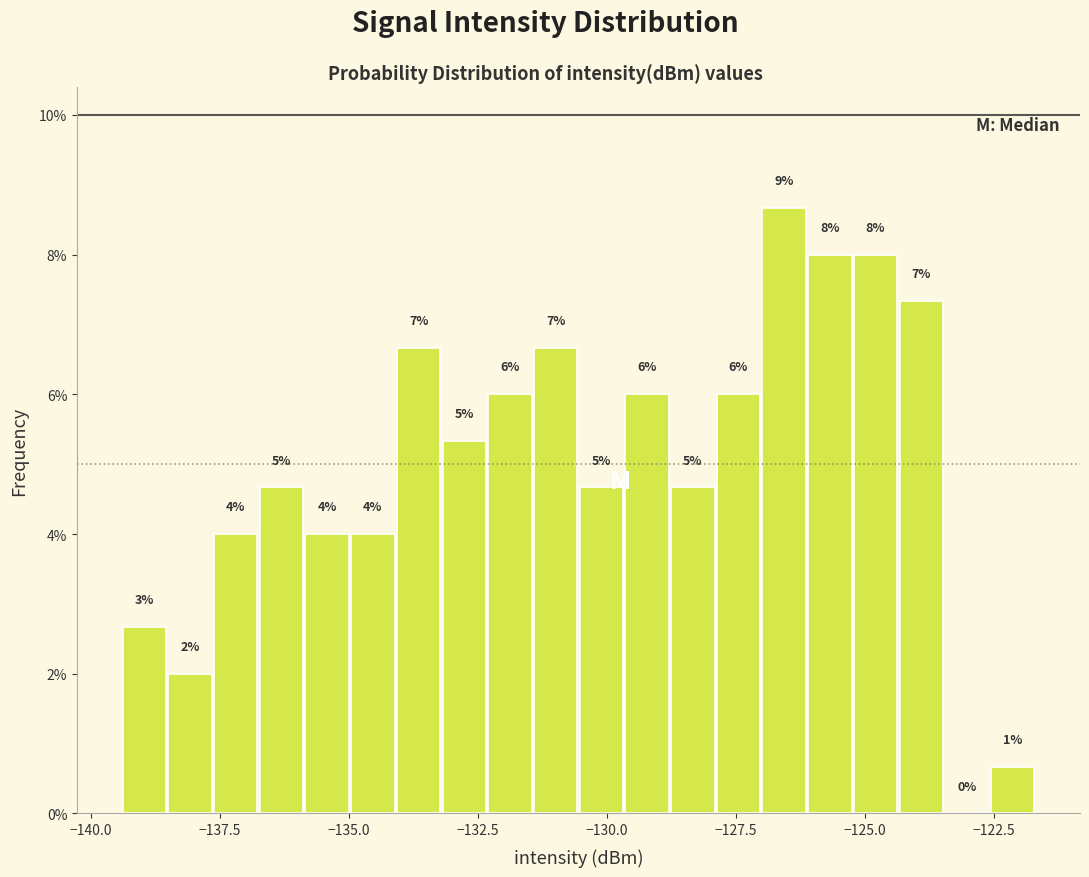

Read against the x-axis, roughly where is the centre of the tallest bar?

-126.5